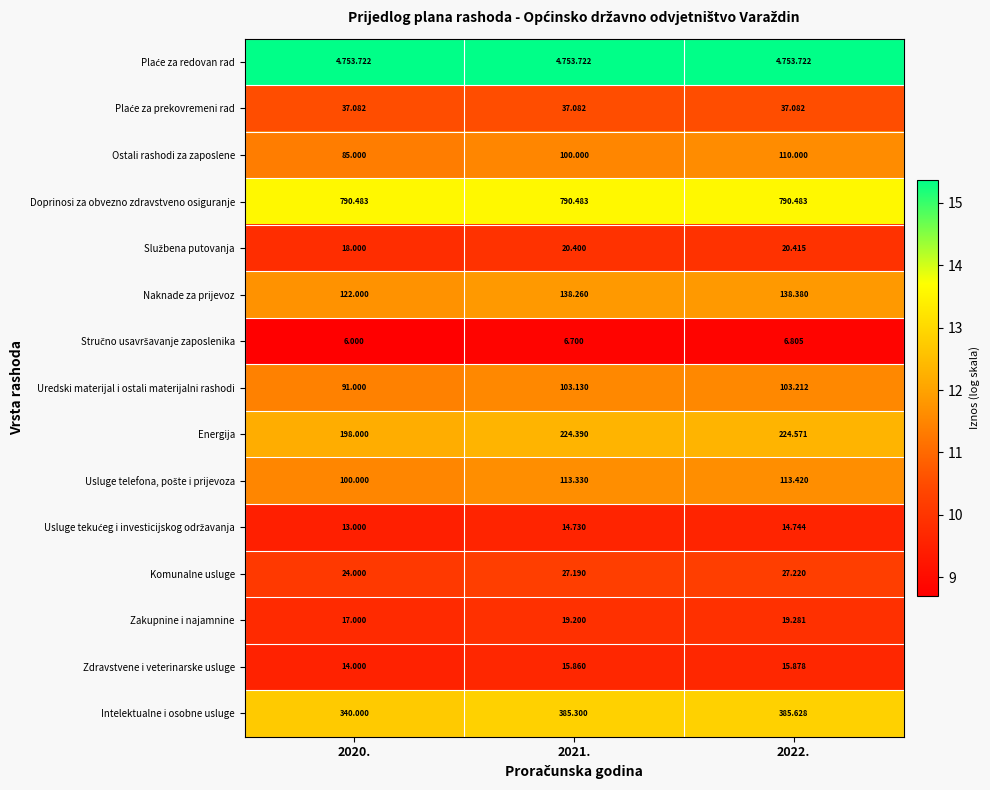

Is the value of Uredski materijal i ostali materijalni rashodi at 2020. greater than the value of Energija at 2020.?

No